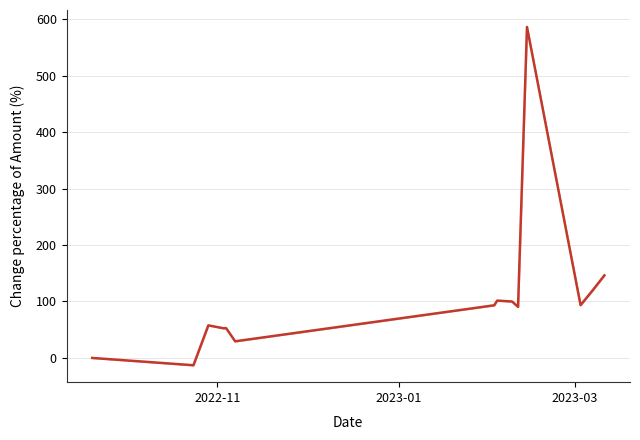

Reading left to right, extract all data points from this chart.

0.0	-12.9	57.7	52.6	52.6	29.4	93.2	101.5	99.9	90.4	586.1	93.5	119.3	146.2